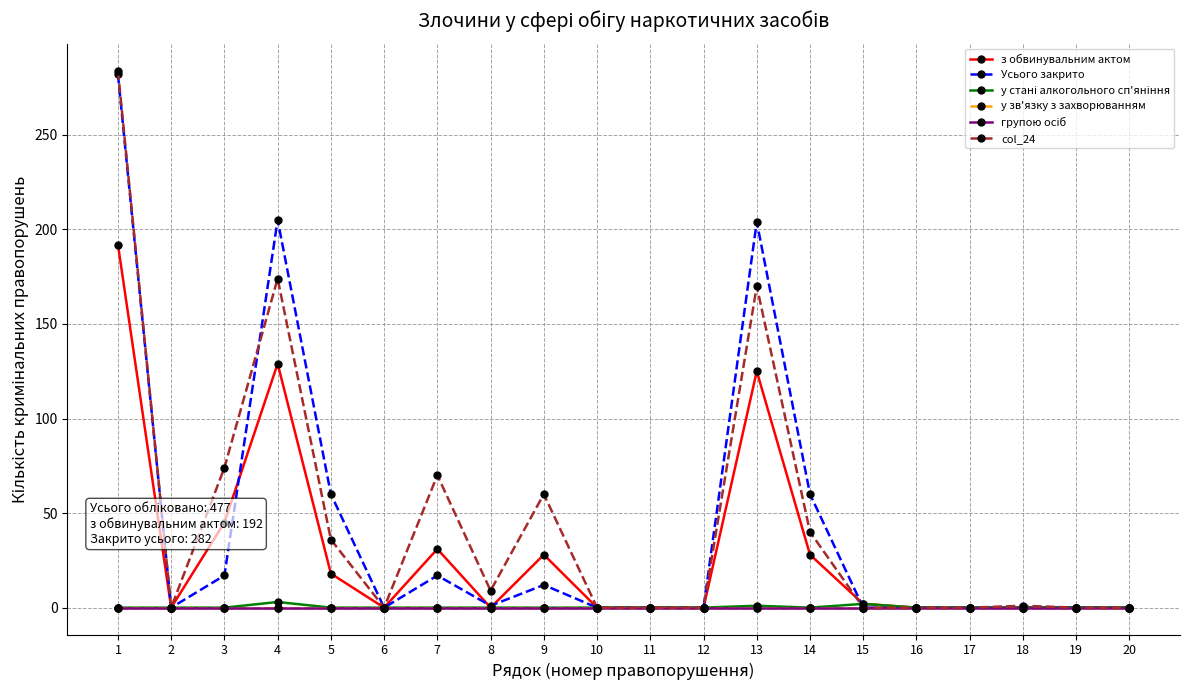

How many lines are shown in the chart?

6